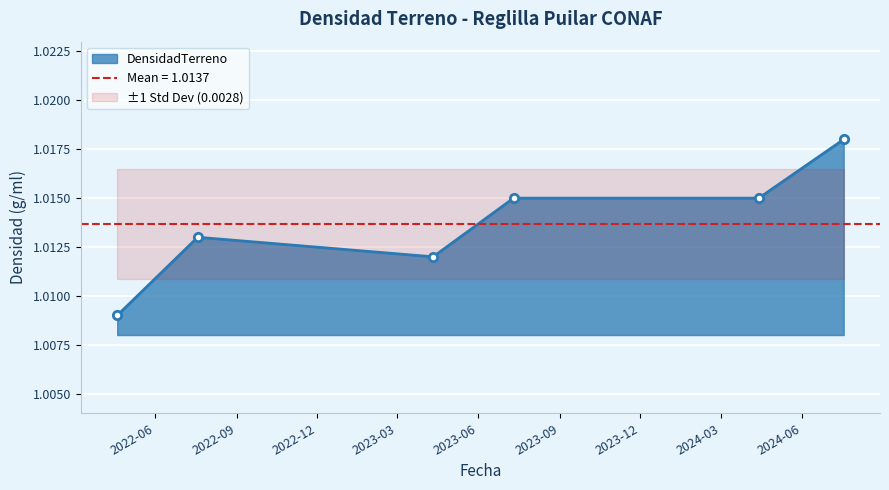

What value does the data have at 2022-04-19?

1.0